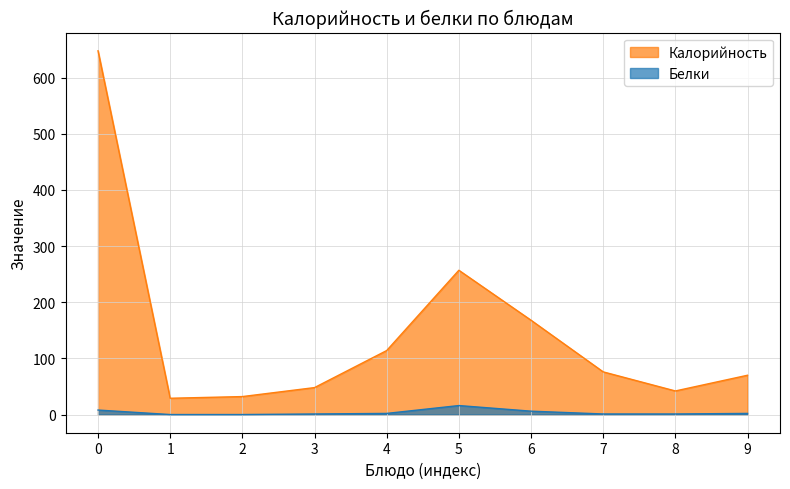

What is the difference between the maximum and minimum values in the Белки series?

16